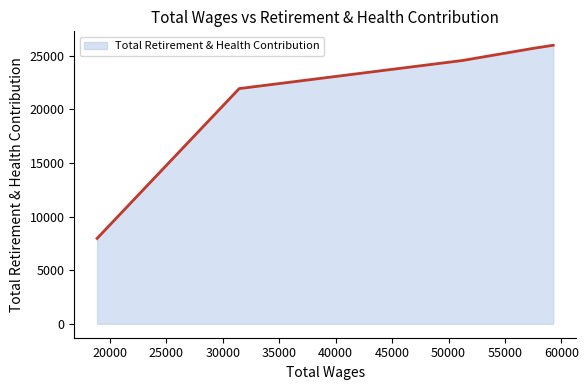

What is the smallest value displayed?

7965